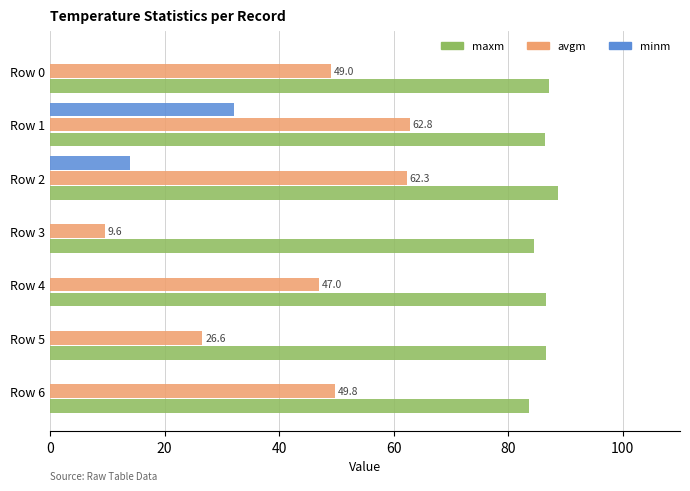

What is the maximum value for minm?

32.1